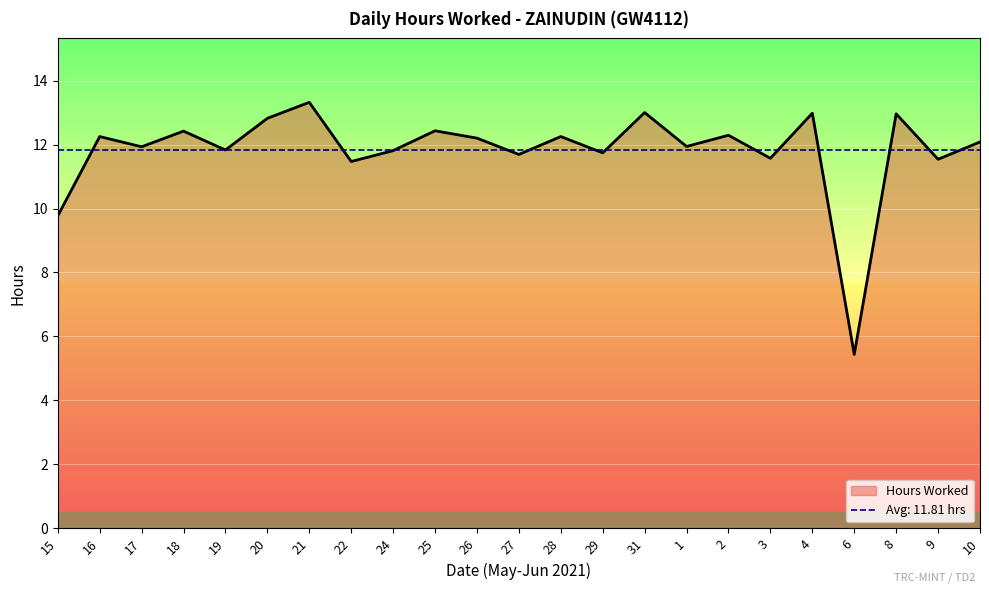

What is the difference between the second highest and second lowest values?

3.2